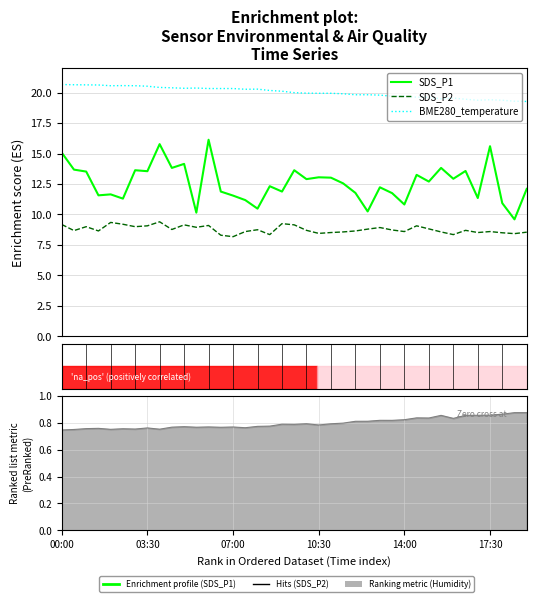

What is the approximate value of SDS_P2 at 37?

8.4